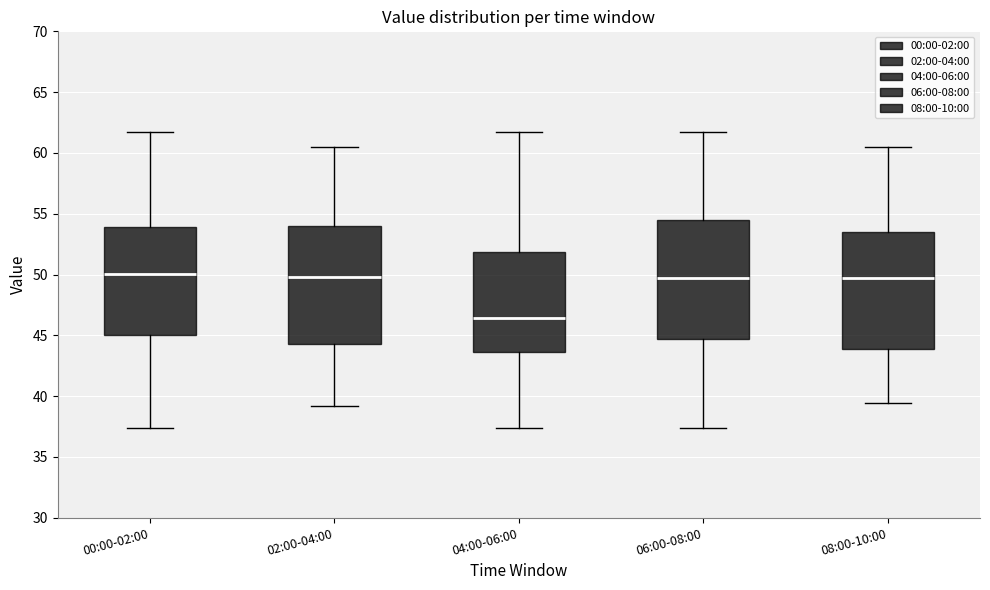

Reading left to right, transcribe this box plot: for each box, give where its median line is, the range the box spans, and where its two whiskers end, as read against the y-axis. The values are not printed on the chart, so give them approximately, as read against the axis.

00:00-02:00: median 50.0, box 45.0 to 54.0, whiskers 37.5 to 61.5
02:00-04:00: median 50.0, box 44.5 to 54.0, whiskers 39.0 to 60.5
04:00-06:00: median 46.5, box 43.5 to 52.0, whiskers 37.5 to 61.5
06:00-08:00: median 49.5, box 44.5 to 54.5, whiskers 37.5 to 61.5
08:00-10:00: median 49.5, box 44.0 to 53.5, whiskers 39.5 to 60.5